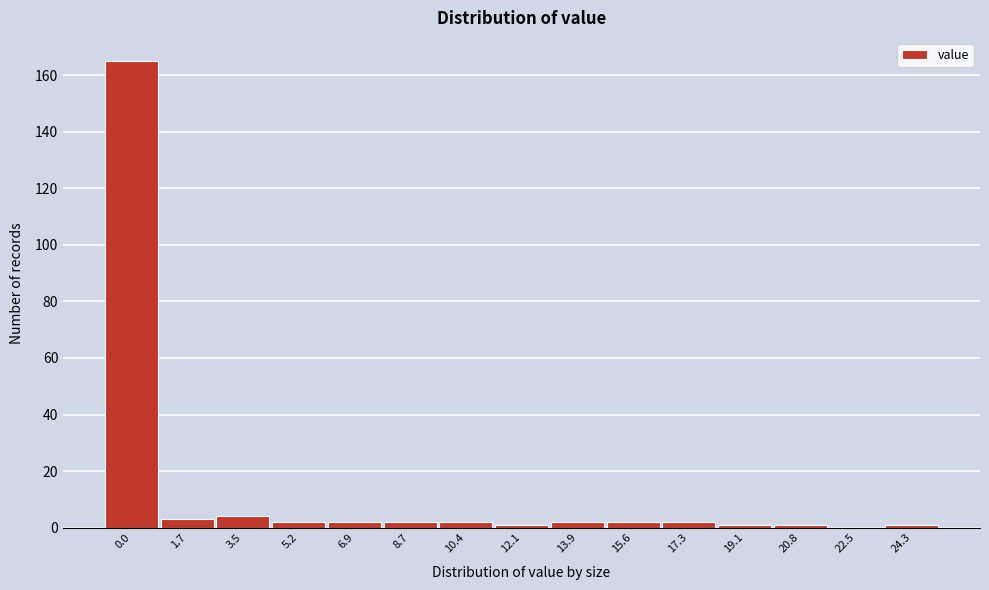

Reading right to left, extract all data points from this chart.

24.3=1	22.5=0	20.8=1	19.1=1	17.3=2	15.6=2	13.9=2	12.1=1	10.4=2	8.7=2	6.9=2	5.2=2	3.5=4	1.7=3	0.0=165